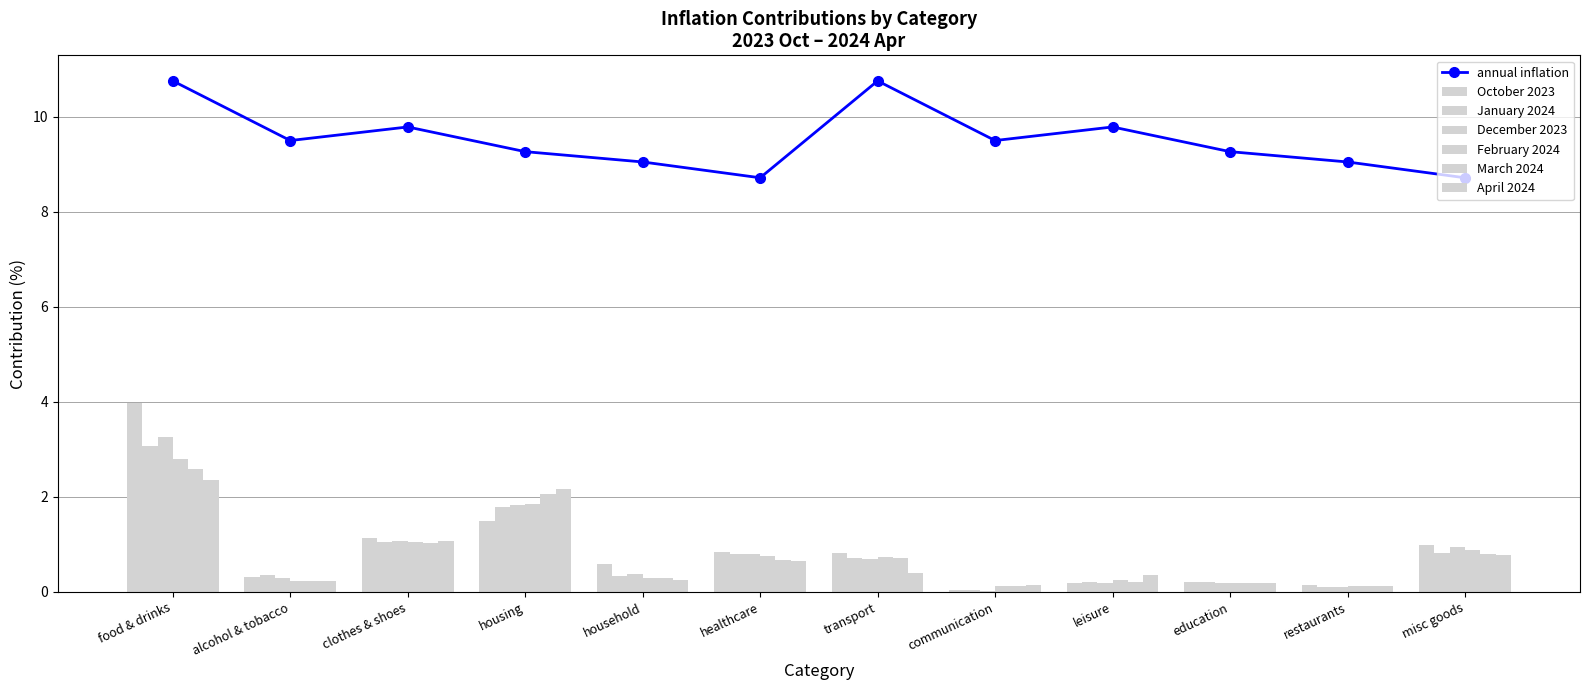

At which category does annual inflation reach its first local valley?

alcohol & tobacco